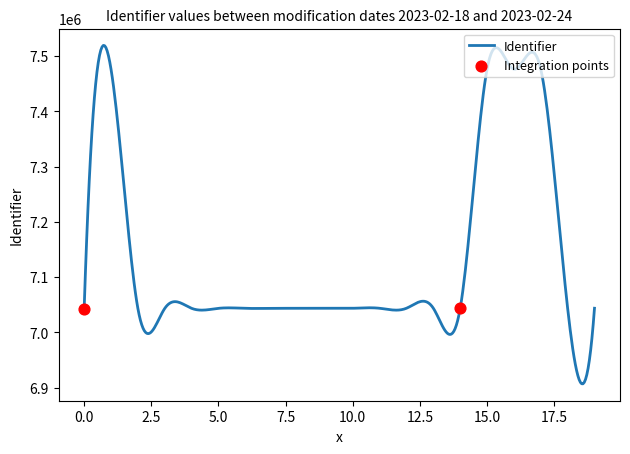

What is the greatest value displayed?

7519145.2